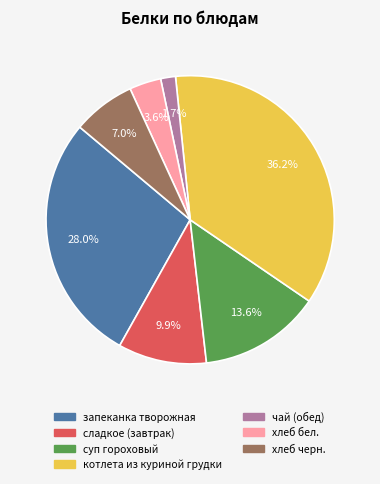

Is there any slice that represents more than half of the pie?

No